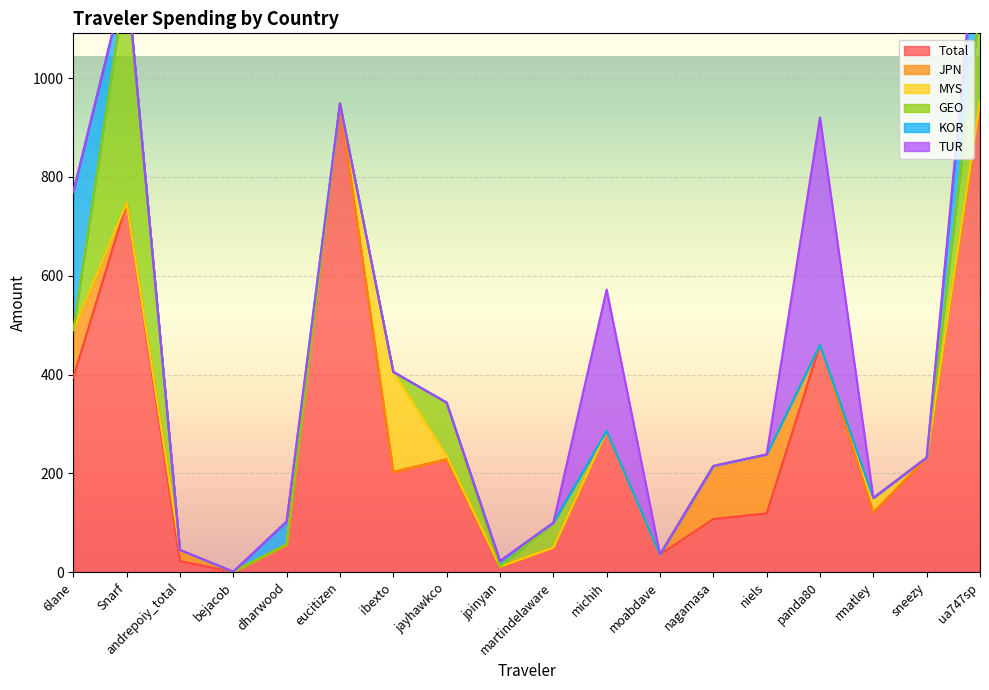

At how many categories does at least one series exceed 444?

4